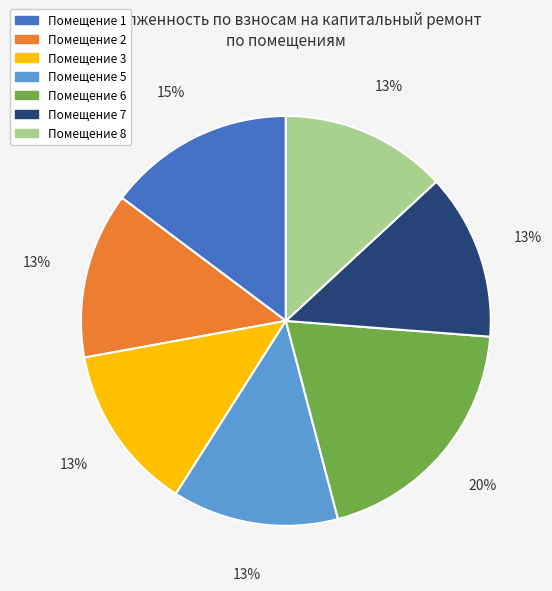

How many segments does this pie chart have?

7